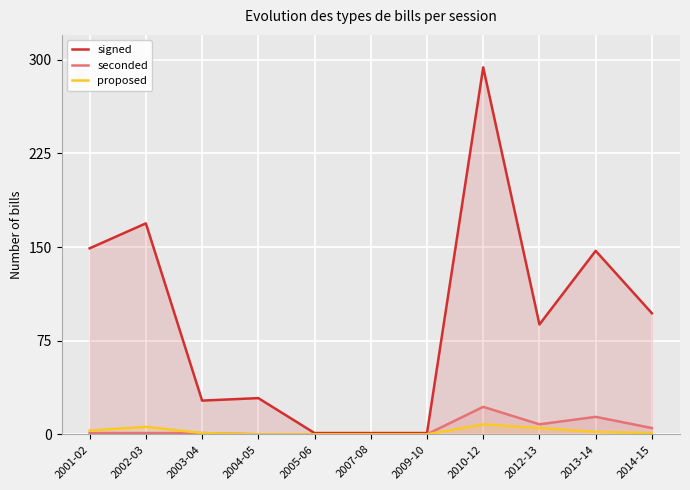

Which category has the lowest value in the proposed series?

2004-05